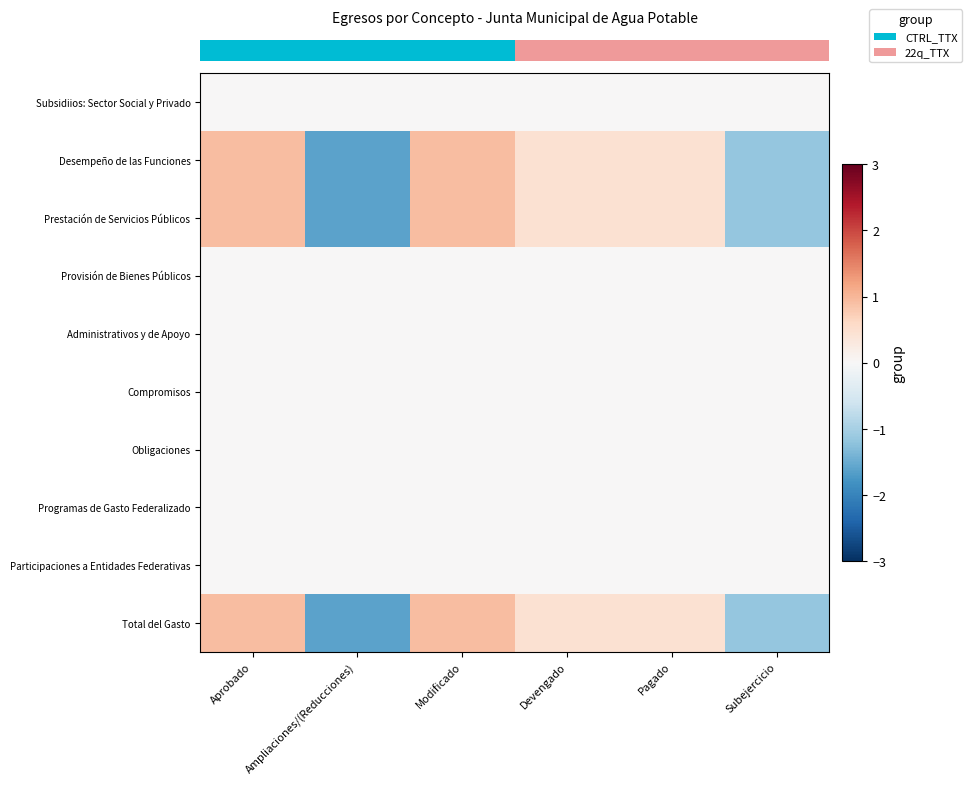

At how many categories does at least one series exceed 0?

4